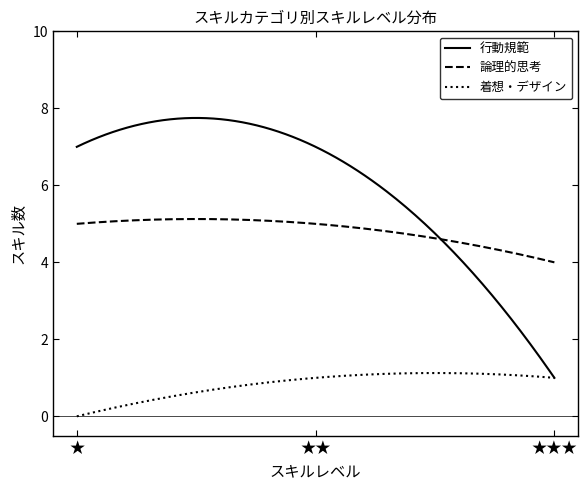

True or false: 着想・デザイン and 論理的思考 intersect in this chart.

False